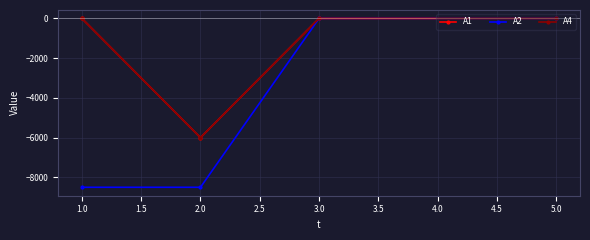

Is this an area chart (filled region under the line)?

No